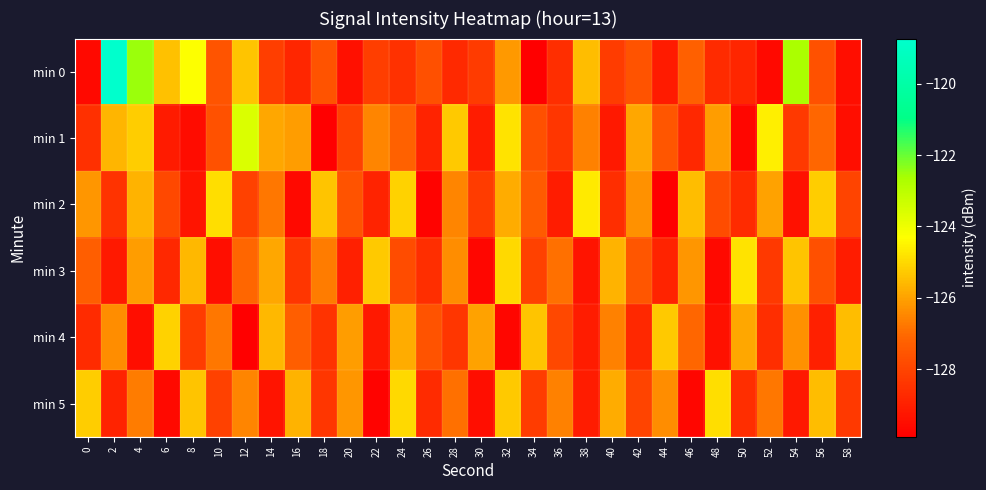

Reading right to left, extract all data points from this chart.

min 0: 58=-129.5	56=-127.7	54=-122.7	52=-129.6	50=-128.8	48=-128.7	46=-127.2	44=-129.1	42=-127.6	40=-128.2	38=-125.5	36=-128.6	34=-129.9	32=-126.2	30=-128.3	28=-128.7	26=-127.7	24=-128.5	22=-128.2	20=-129.5	18=-127.6	16=-128.8	14=-128.2	12=-125.4	10=-127.6	8=-124.3	6=-125.4	4=-122.5	2=-118.7	0=-129.6
min 1: 58=-129.5	56=-127.1	54=-128.3	52=-124.6	50=-129.7	48=-126.1	46=-128.8	44=-127.5	42=-125.9	40=-129.2	38=-126.6	36=-128.4	34=-127.7	32=-124.8	30=-129.1	28=-125.3	26=-128.9	24=-127.2	22=-126.5	20=-128.1	18=-129.9	16=-126.1	14=-125.9	12=-123.6	10=-127.7	8=-129.5	6=-129.1	4=-125.2	2=-125.7	0=-128.6
min 2: 58=-128.0	56=-125.2	54=-129.4	52=-126.0	50=-128.7	48=-127.8	46=-125.5	44=-129.9	42=-126.3	40=-128.6	38=-124.7	36=-129.1	34=-127.4	32=-125.8	30=-128.2	28=-126.5	26=-129.8	24=-125.1	22=-128.9	20=-127.6	18=-125.4	16=-129.6	14=-126.8	12=-128.1	10=-124.9	8=-129.3	6=-127.9	4=-125.7	2=-128.5	0=-126.2
min 3: 58=-129.1	56=-127.7	54=-125.4	52=-128.3	50=-124.8	48=-129.6	46=-126.2	44=-128.9	42=-127.5	40=-125.7	38=-129.3	36=-126.9	34=-128.1	32=-125.0	30=-129.7	28=-126.4	26=-128.6	24=-127.8	22=-125.3	20=-129.0	18=-126.7	16=-128.4	14=-125.9	12=-127.1	10=-129.5	8=-125.6	6=-128.8	4=-126.1	2=-129.2	0=-127.3
min 4: 58=-125.5	56=-129.0	54=-126.3	52=-128.6	50=-125.9	48=-129.4	46=-127.1	44=-125.3	42=-128.8	40=-126.6	38=-129.1	36=-127.9	34=-125.4	32=-129.7	30=-126.0	28=-128.4	26=-127.6	24=-125.8	22=-129.2	20=-126.1	18=-128.5	16=-127.3	14=-125.6	12=-129.9	10=-126.8	8=-128.2	6=-125.1	4=-129.5	2=-126.4	0=-128.7
min 5: 58=-128.3	56=-125.5	54=-129.2	52=-126.8	50=-128.6	48=-124.9	46=-129.7	44=-126.4	42=-128.0	40=-125.8	38=-129.1	36=-126.6	34=-128.2	32=-125.3	30=-129.5	28=-126.9	26=-128.7	24=-125.0	22=-129.8	20=-126.2	18=-128.4	16=-125.7	14=-129.3	12=-126.5	10=-128.1	8=-125.4	6=-129.6	4=-126.7	2=-128.9	0=-125.2